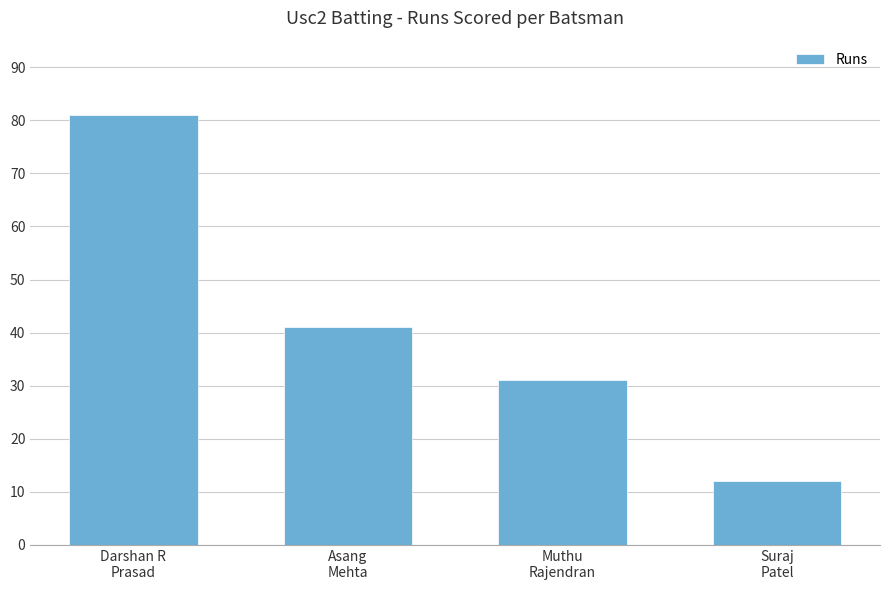

List the labels in order of value, smallest first.

Suraj
Patel, Muthu
Rajendran, Asang
Mehta, Darshan R
Prasad